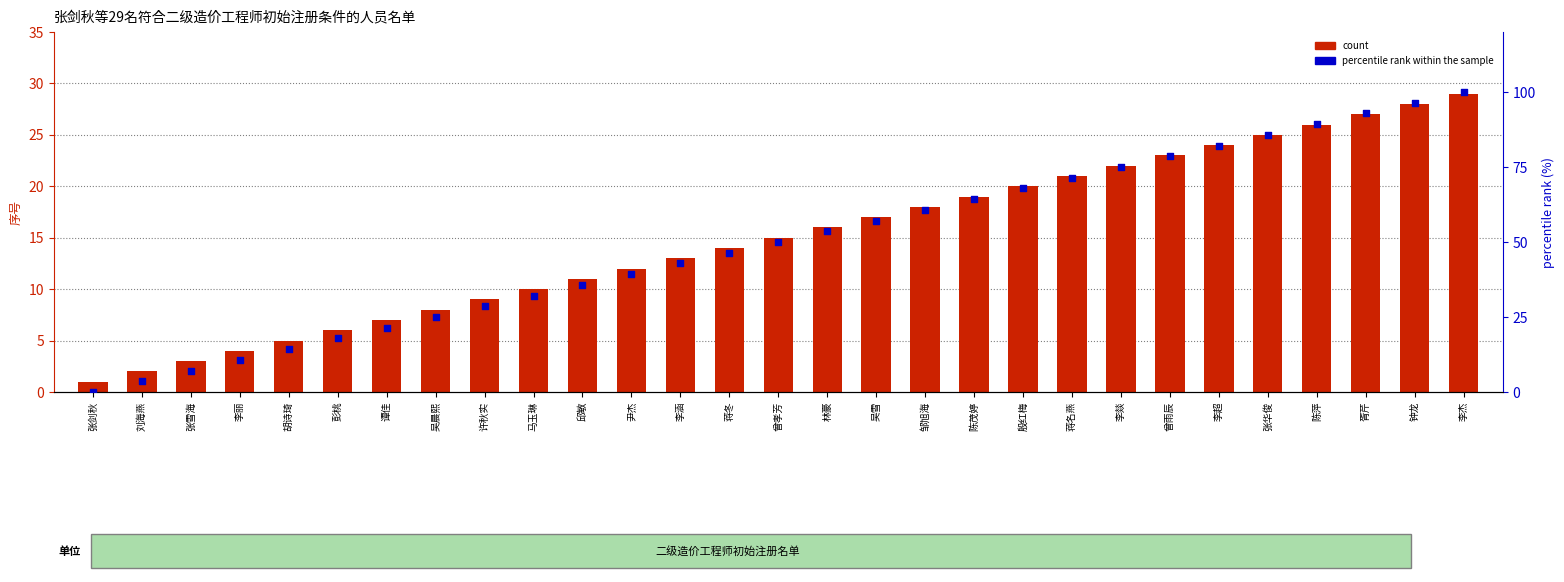

Which series reaches the maximum Y coordinate?

percentile rank within the sample